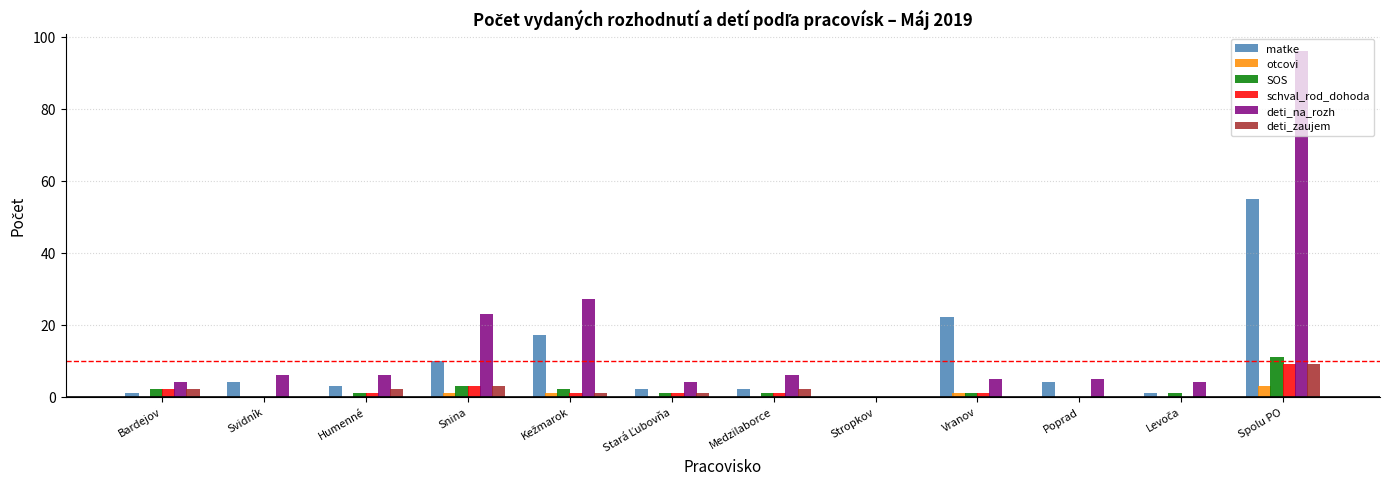

True or false: schval_rod_dohoda has a value of -4 at Poprad.

False